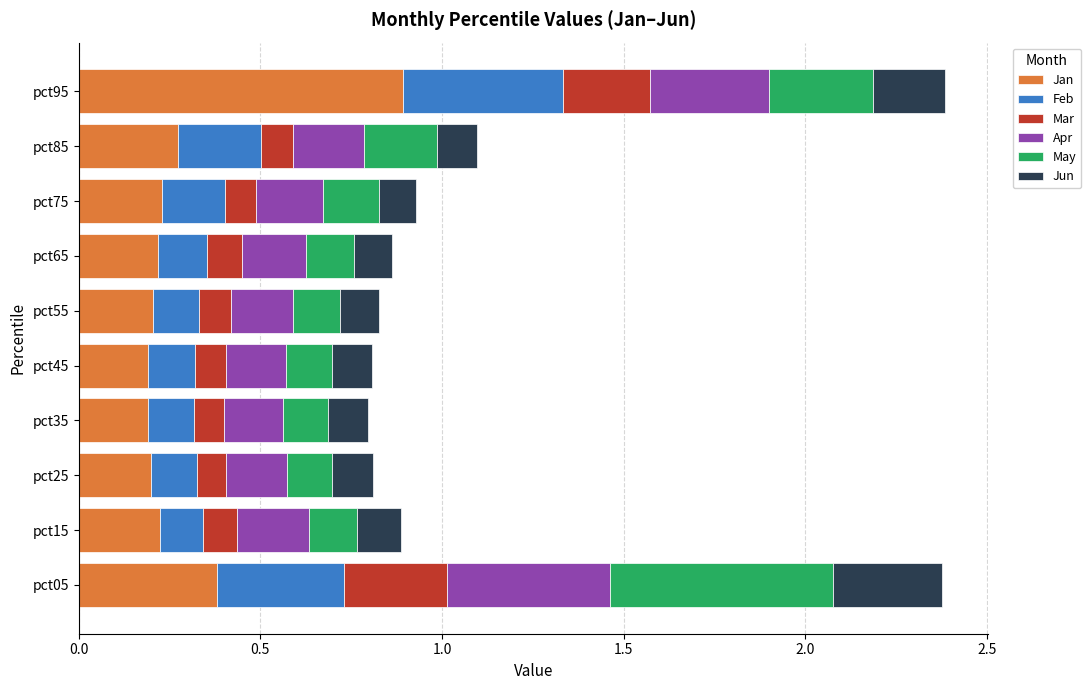

How many categories are shown in the chart?

10